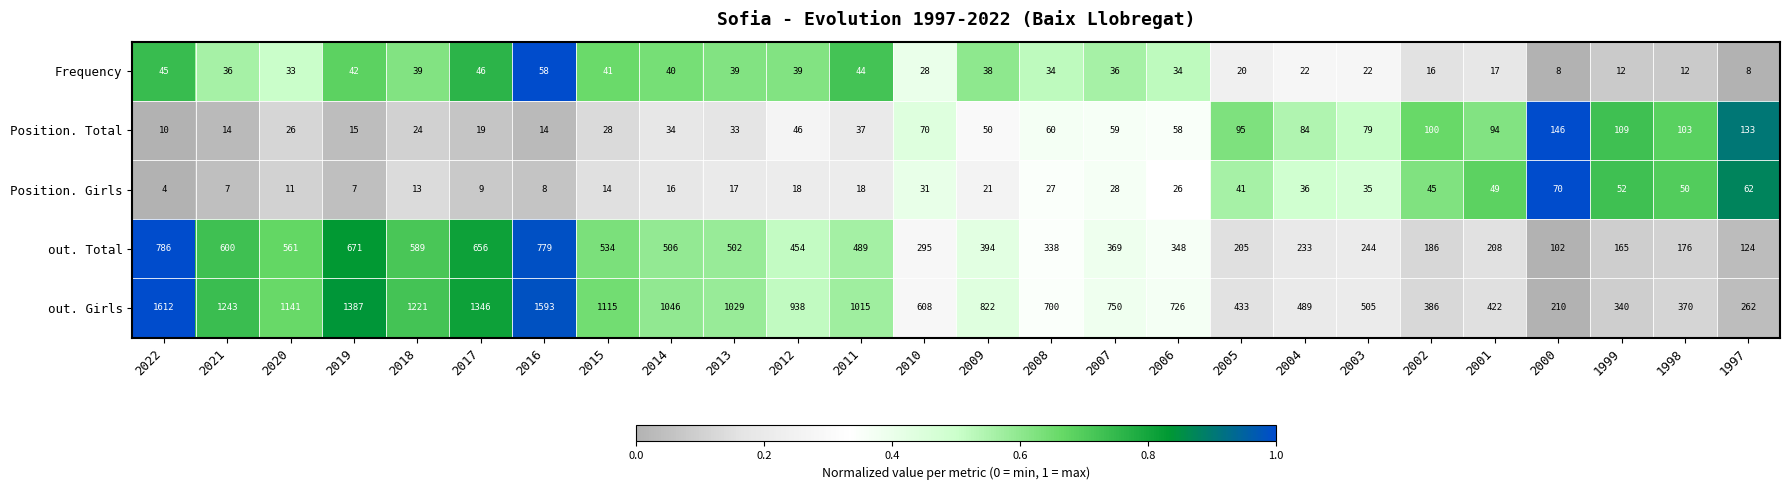

At which category is the sum across all series the highest?

2022